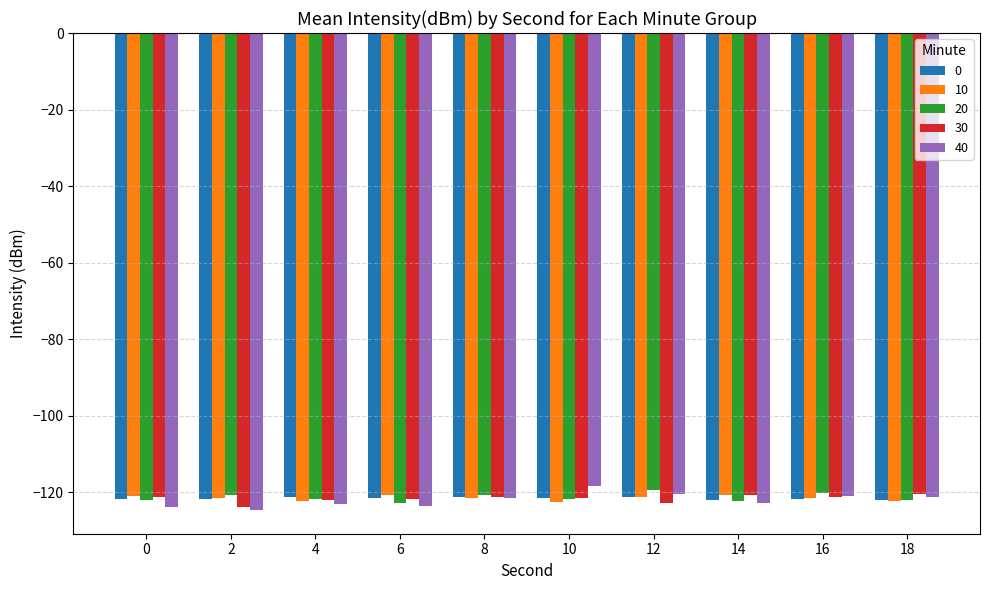

What is the average value of the 10 series?

-121.6